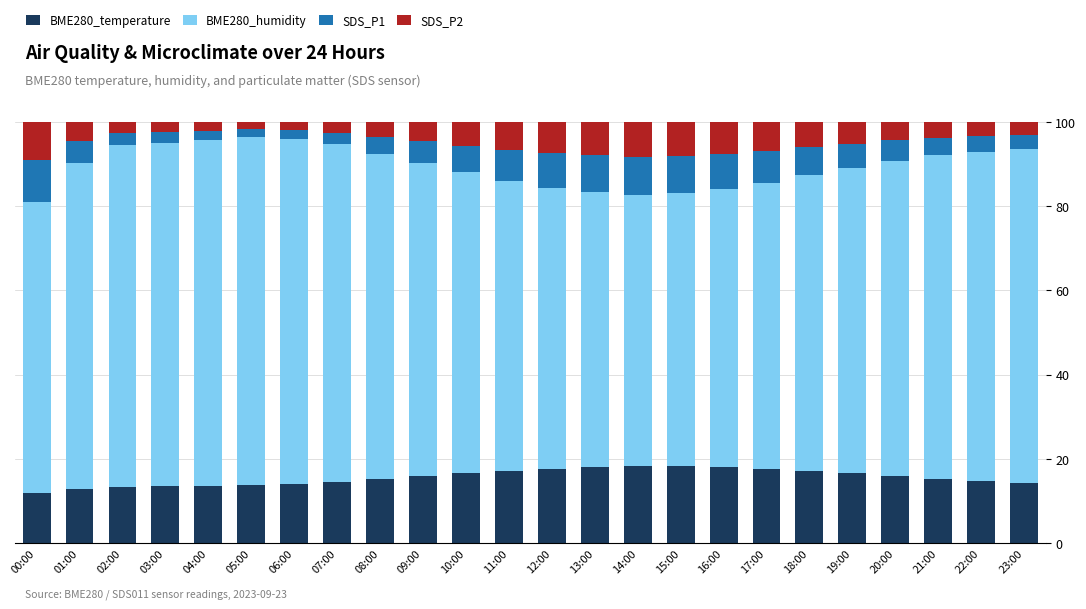

What is the difference between the maximum and minimum values in the BME280_temperature series?

6.4